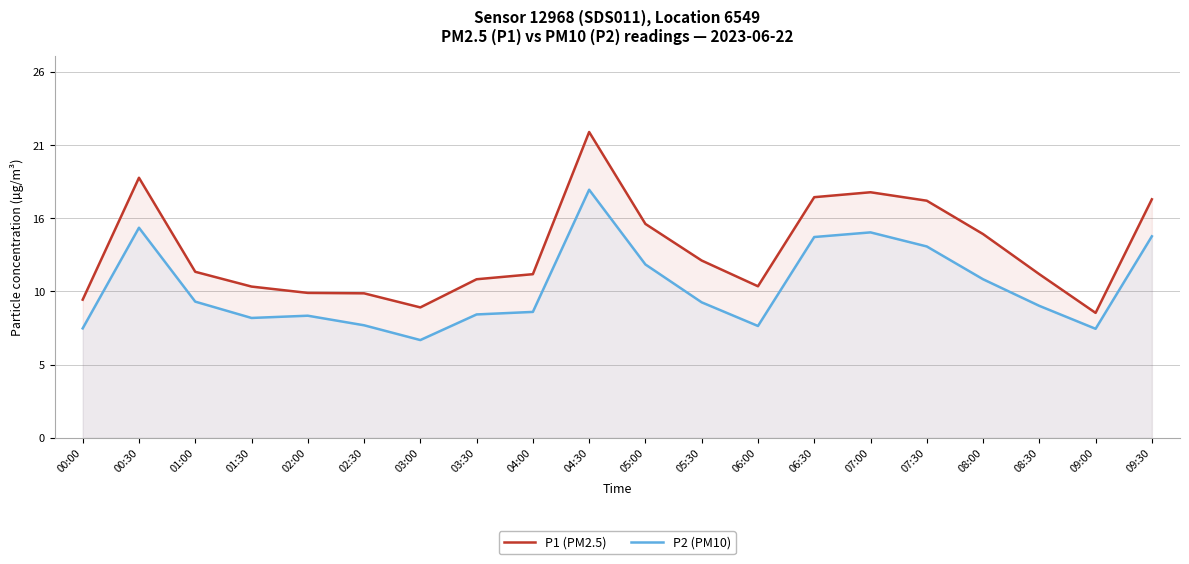

What is the label of the 9th point from the right?

05:30